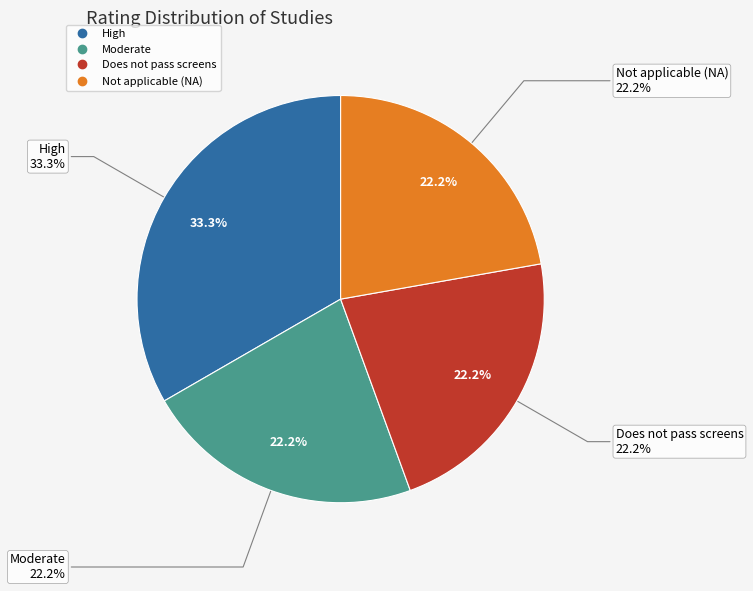

True or false: Not applicable (NA) accounts for 22% of the total.

True